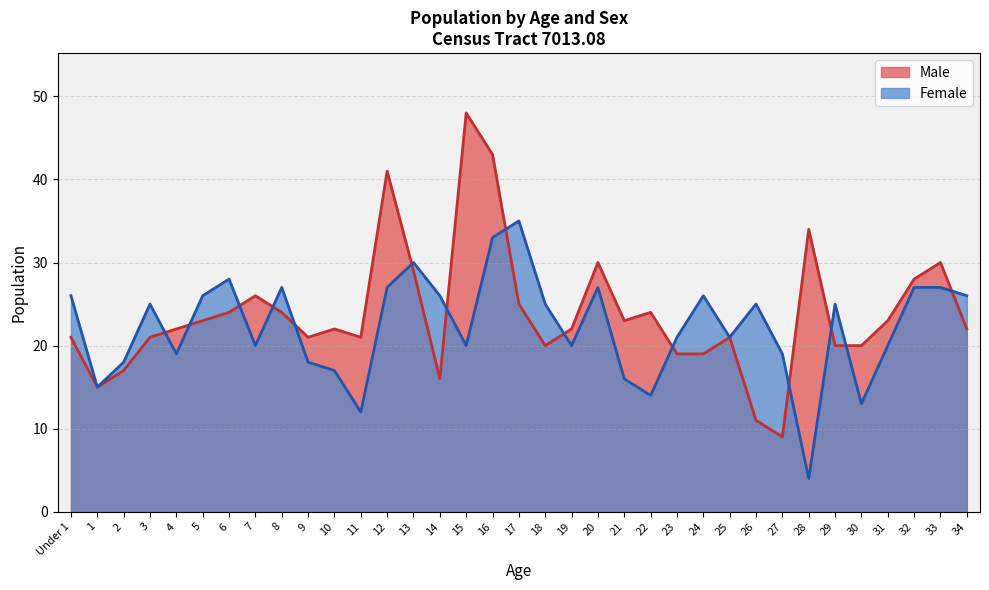

The value of Male at 28 is 60. True or false?

False